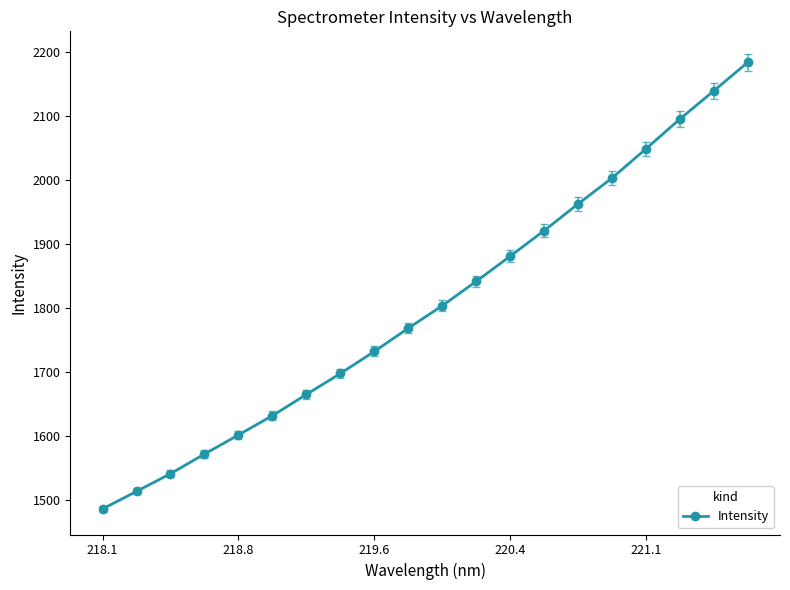

Reading left to right, what are all the values shown in this chart?

1485.5	1512.9	1540.6	1571.3	1601.2	1631.5	1664.6	1697.5	1731.9	1768.3	1803.6	1841.6	1881.1	1921.1	1962.8	2003.3	2049.1	2095.7	2139.9	2184.5